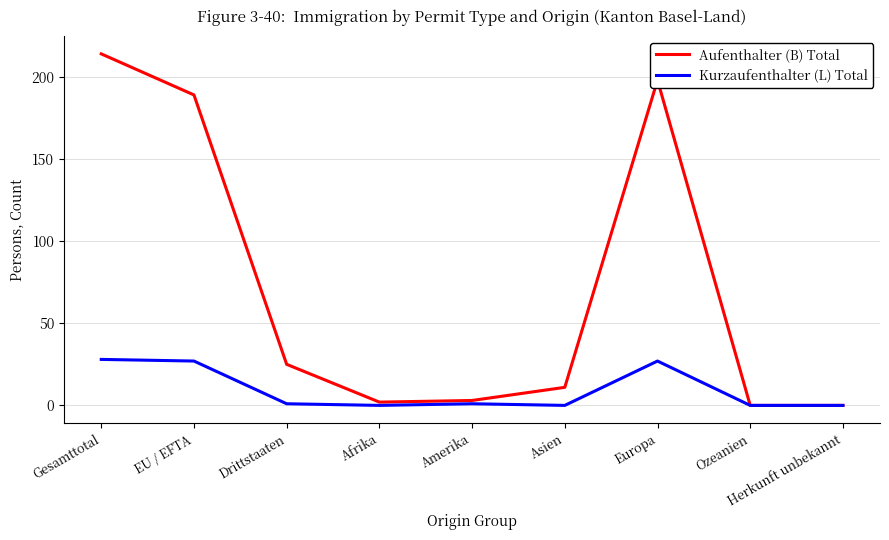

Which series has the largest range (max minus min)?

Aufenthalter (B) Total